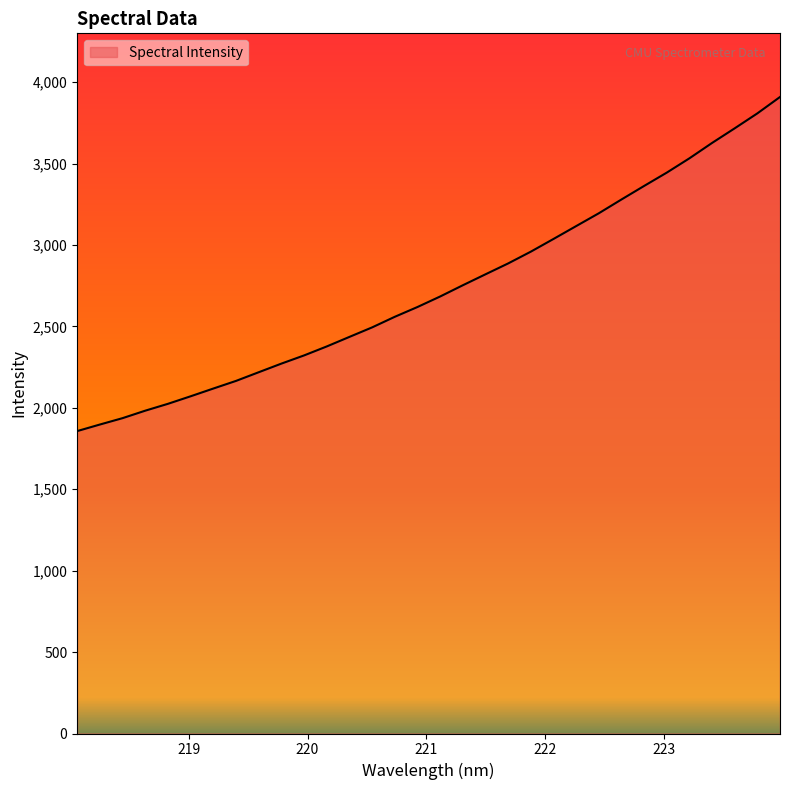

What is the smallest value displayed?

1857.3